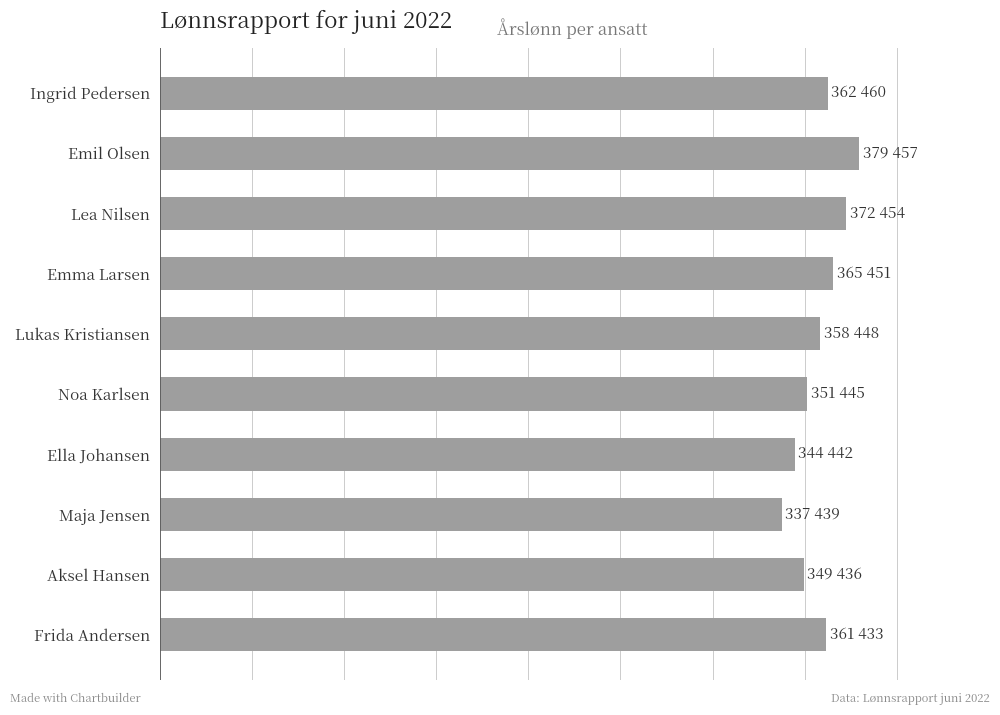

Which label corresponds to the smallest value in the chart?

Maja Jensen